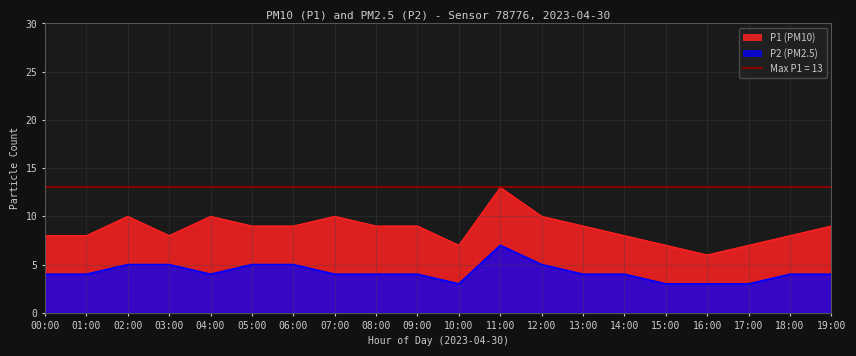

At which category does P2 reach its first local valley?

04:00